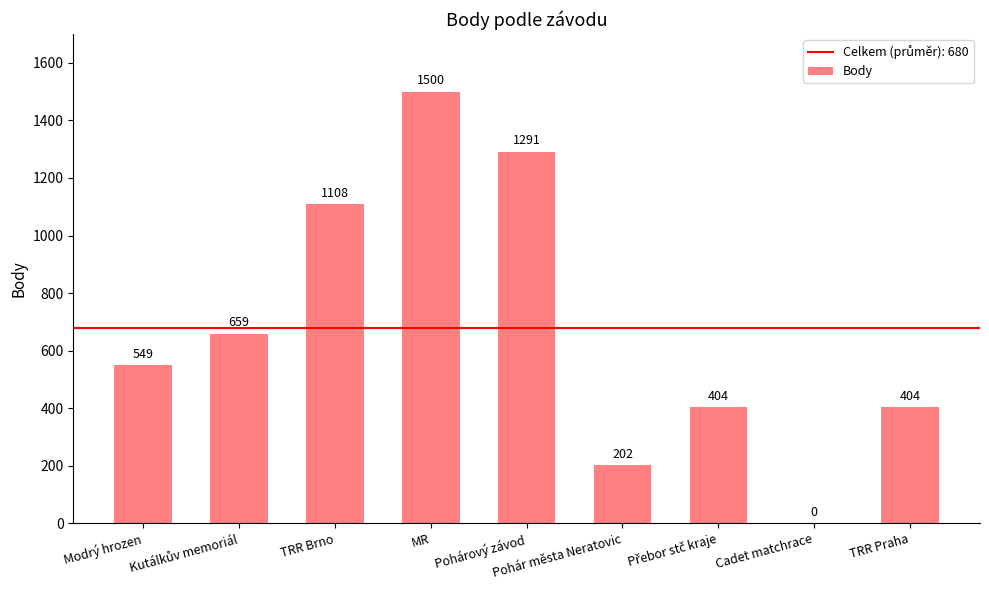

The chart shows a value of 0 at Cadet matchrace. True or false?

True